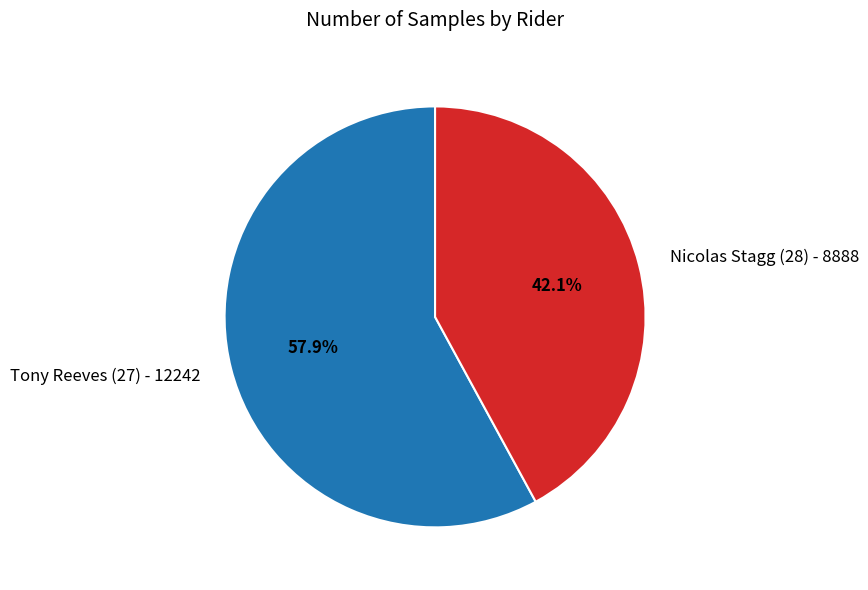

Count the number of slices in the pie.

2